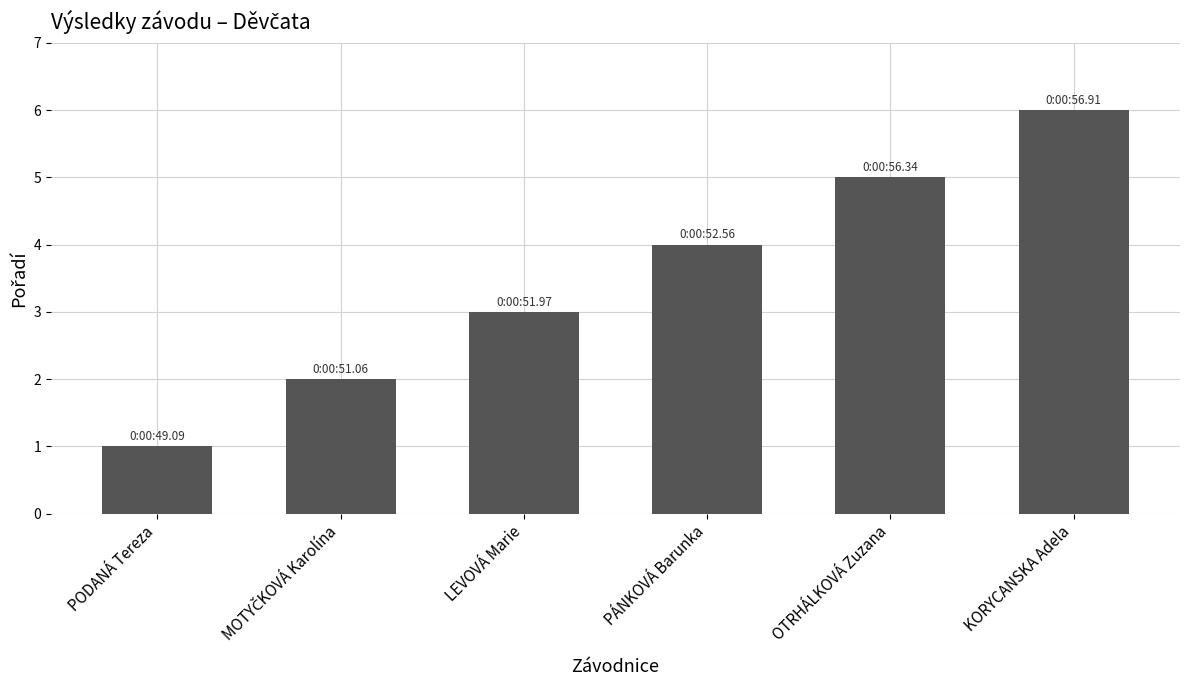

What is the greatest value displayed?

6